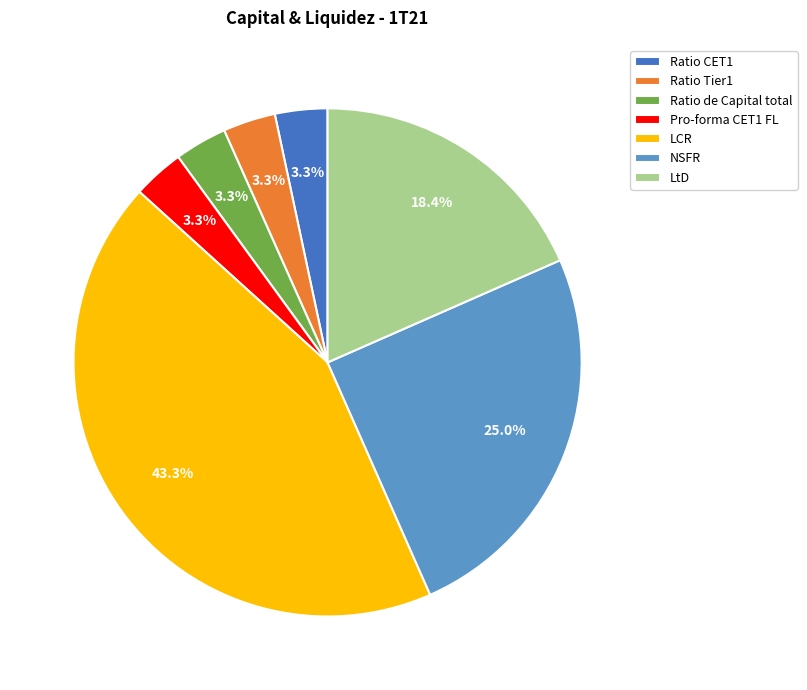

What percentage is NOT represented by NSFR?

75.0%